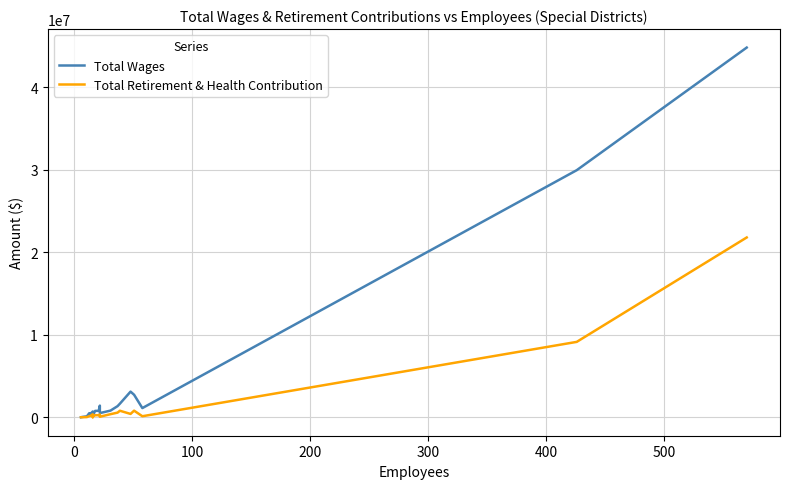

Is the value of Total Retirement & Health Contribution at 100 greater than the value of Total Wages at −100?

Yes